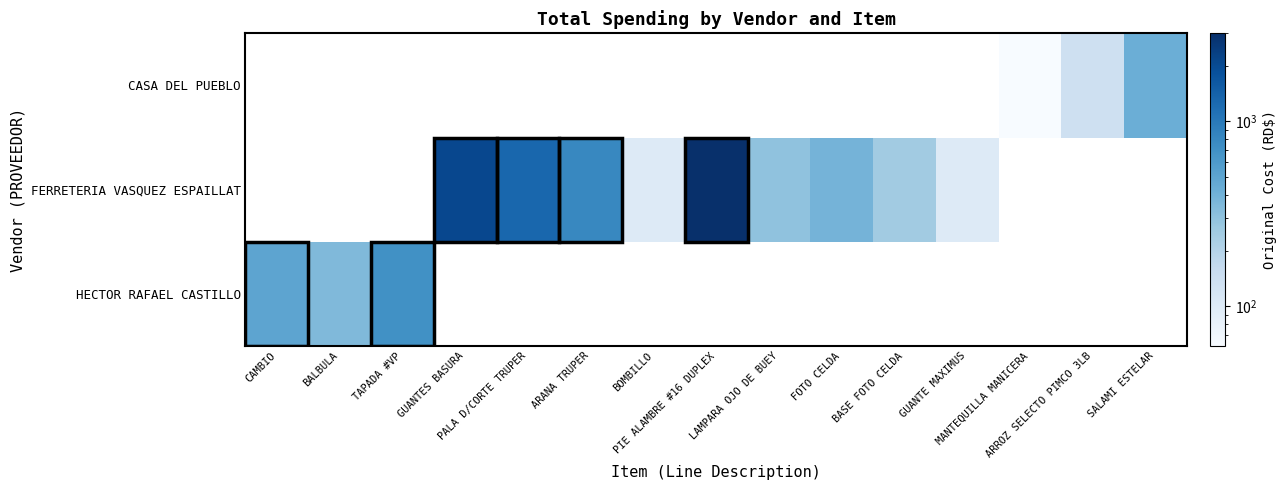

At how many categories does at least one series exceed 1601?

2